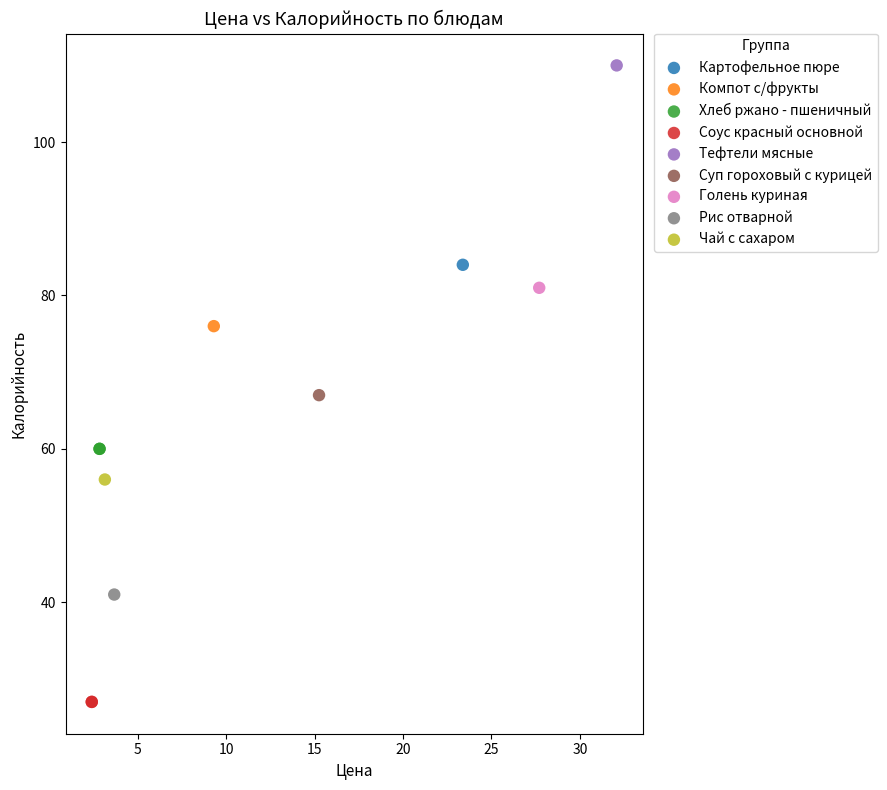

What are all the series names shown in the legend?

Картофельное пюре, Компот с/фрукты, Хлеб ржано - пшеничный, Соус красный основной, Тефтели мясные, Суп гороховый с курицей, Голень куриная, Рис отварной, Чай с сахаром